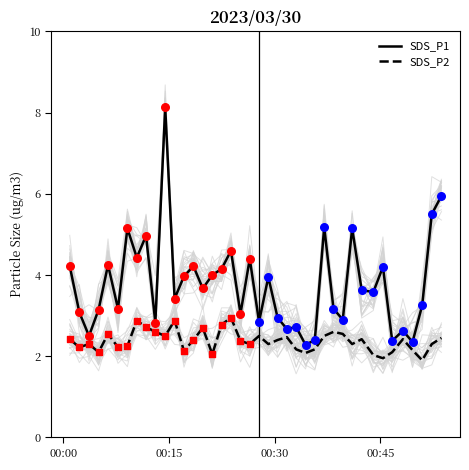

Which series reaches the maximum Y coordinate?

SDS_P1